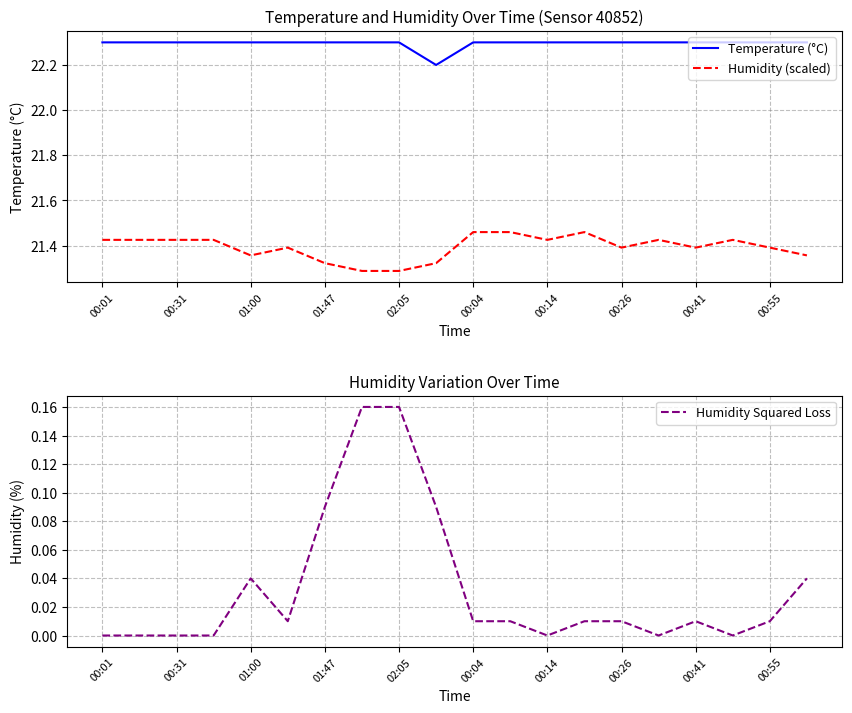

Which series has the largest range (max minus min)?

Humidity (scaled)